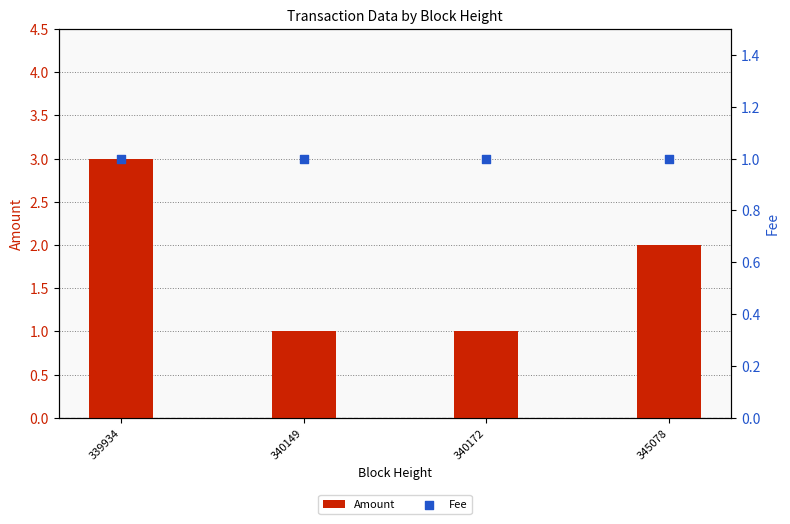

Which series has the largest total across all categories?

Amount